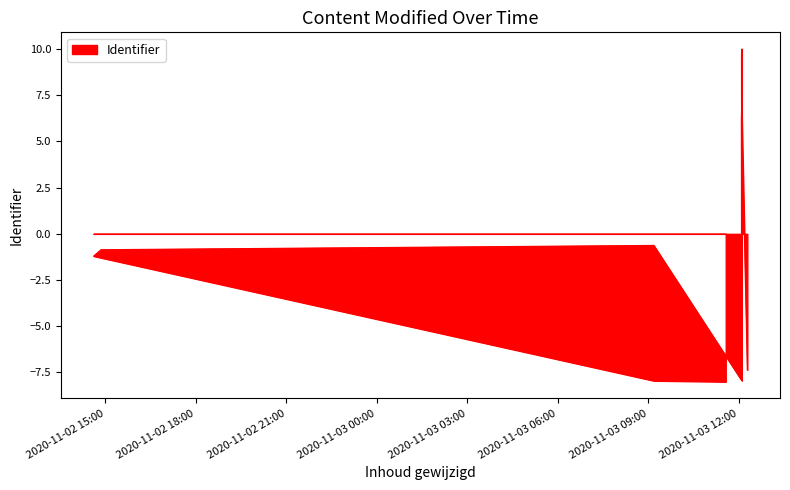

What is the approximate value at 2020-11-03 12:06:00?

6.8